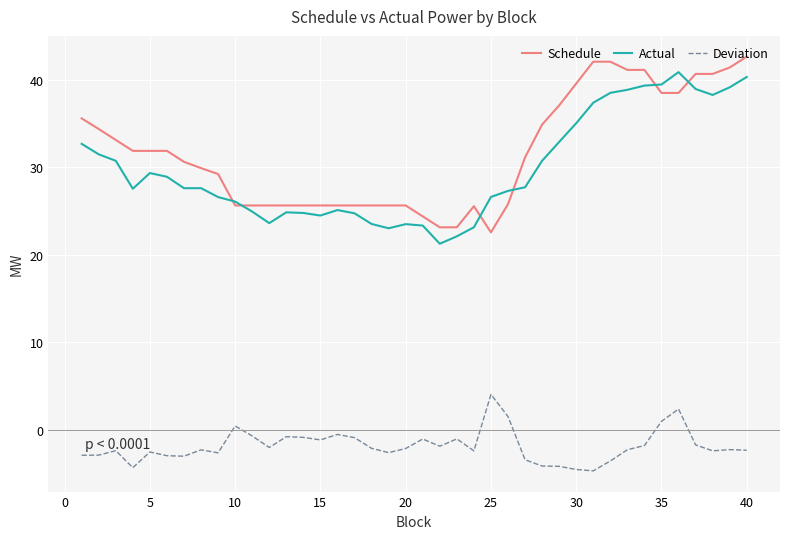

What are all the series names shown in the legend?

Schedule, Actual, Deviation